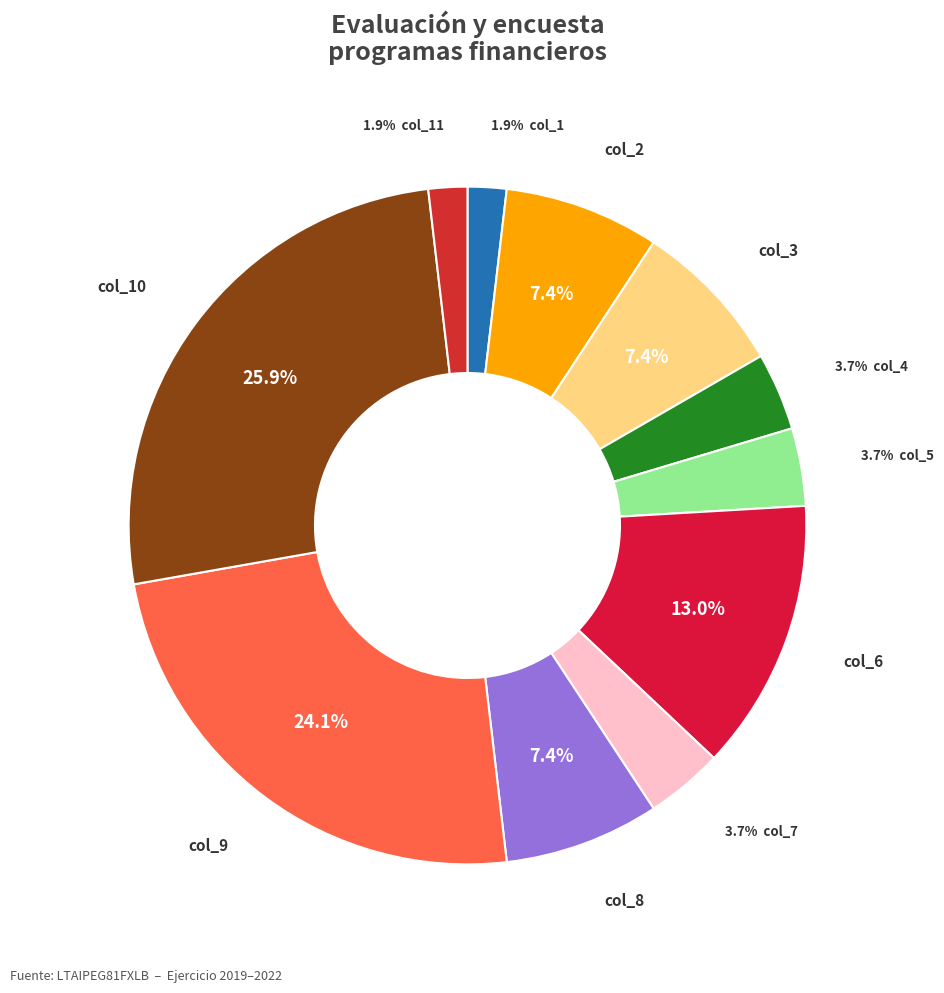

How many slices are in this pie chart?

11